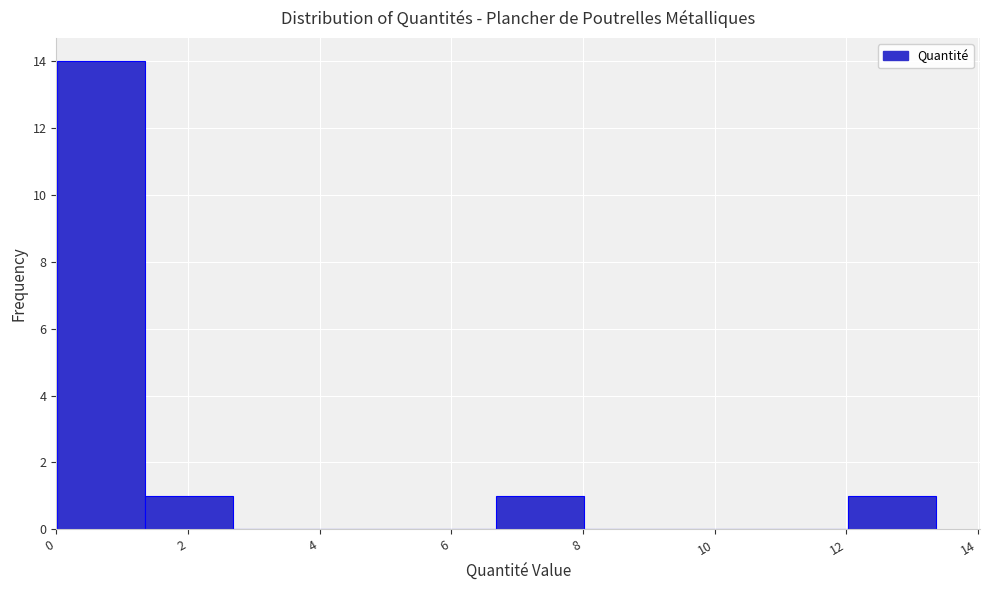

Reading left to right, transcribe this chart: for each bar, give the range it covers on the x-axis and its height. Neither the bar edges nor the heights are printed on the chart, so give them approximately, as read against the axes.

0.0 to 1.4: 14
1.4 to 2.6: 1
2.6 to 4.0: 0
4.0 to 5.4: 0
5.4 to 6.6: 0
6.6 to 8.0: 1
8.0 to 9.4: 0
9.4 to 10.6: 0
10.6 to 12.0: 0
12.0 to 13.4: 1